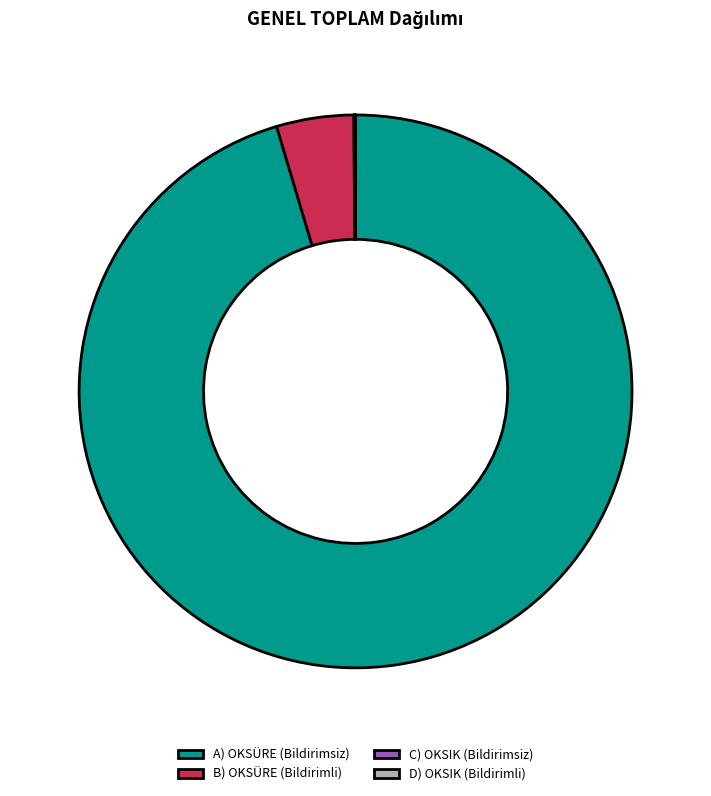

Which category accounts for the majority?

A) OKSÜRE (Bildirimsiz)